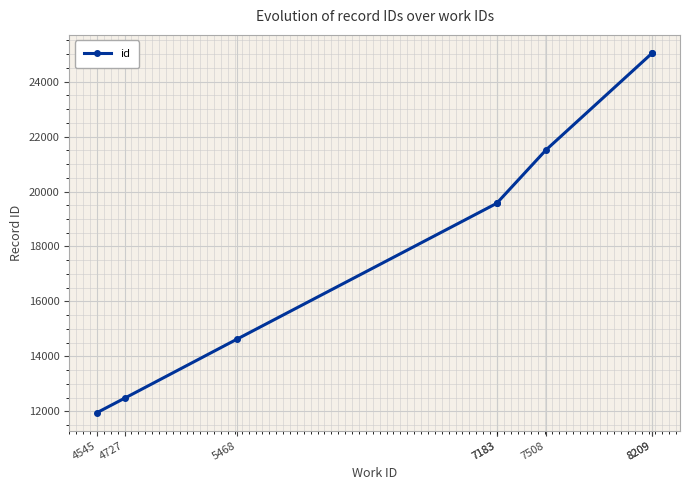

What is the ratio of the value at 8209 to the value at 7508?

1.2